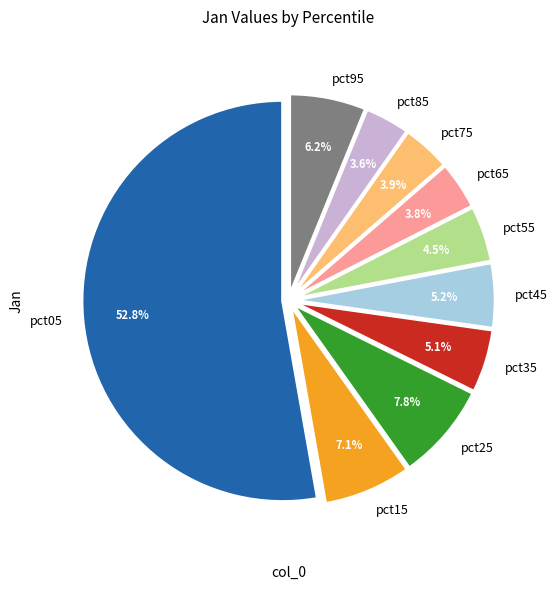

How much of the chart is everything except pct65?

96.2%